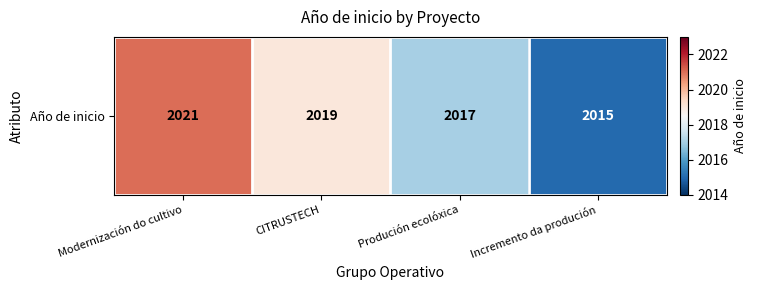

At which category does the chart reach its peak across all series?

Modernización do cultivo